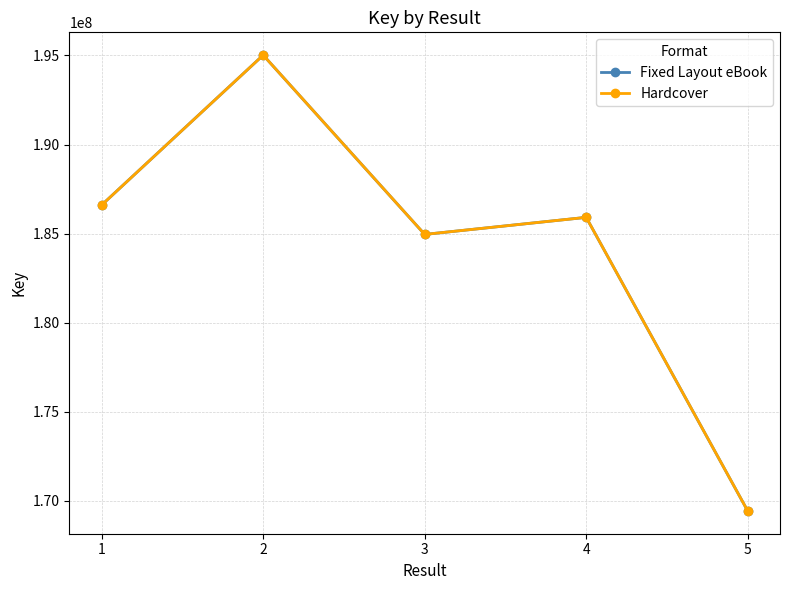

At which category does Fixed Layout eBook reach its first local peak?

2